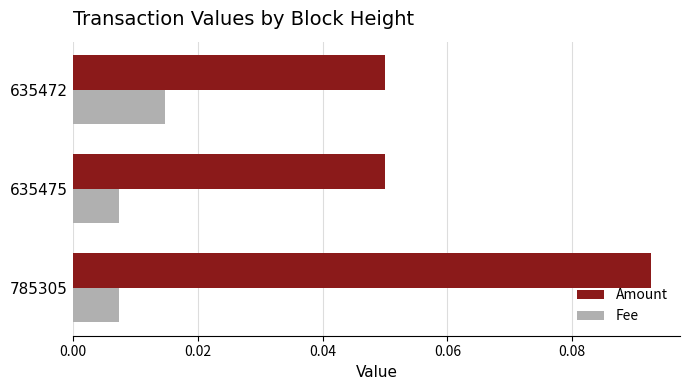

List the series in order of their peak value, highest first.

Amount, Fee